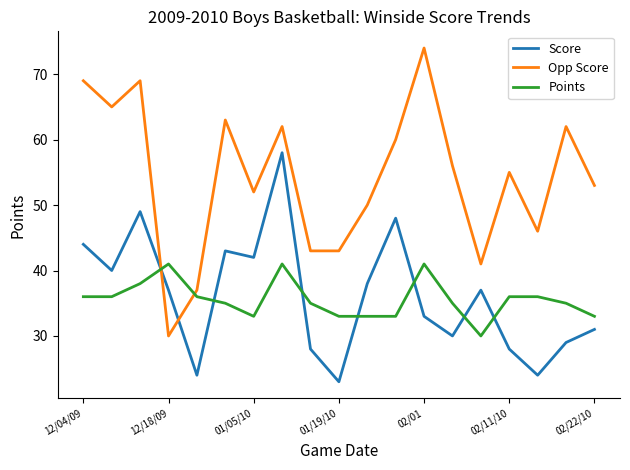

Which series has the largest total across all categories?

Opp Score